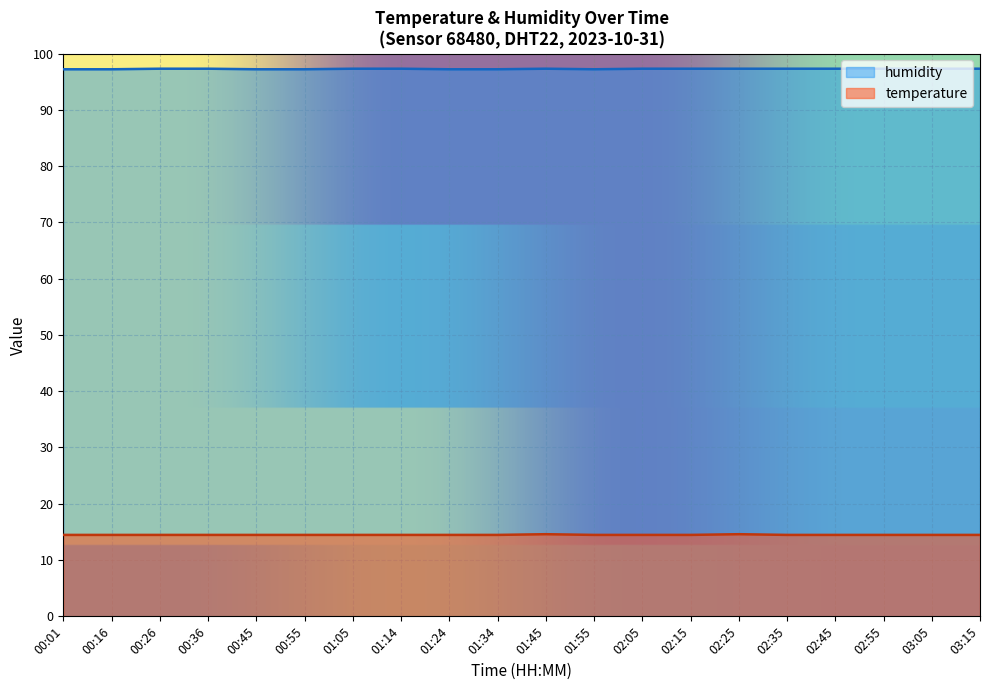

What is the sum of all humidity values?

1945.3